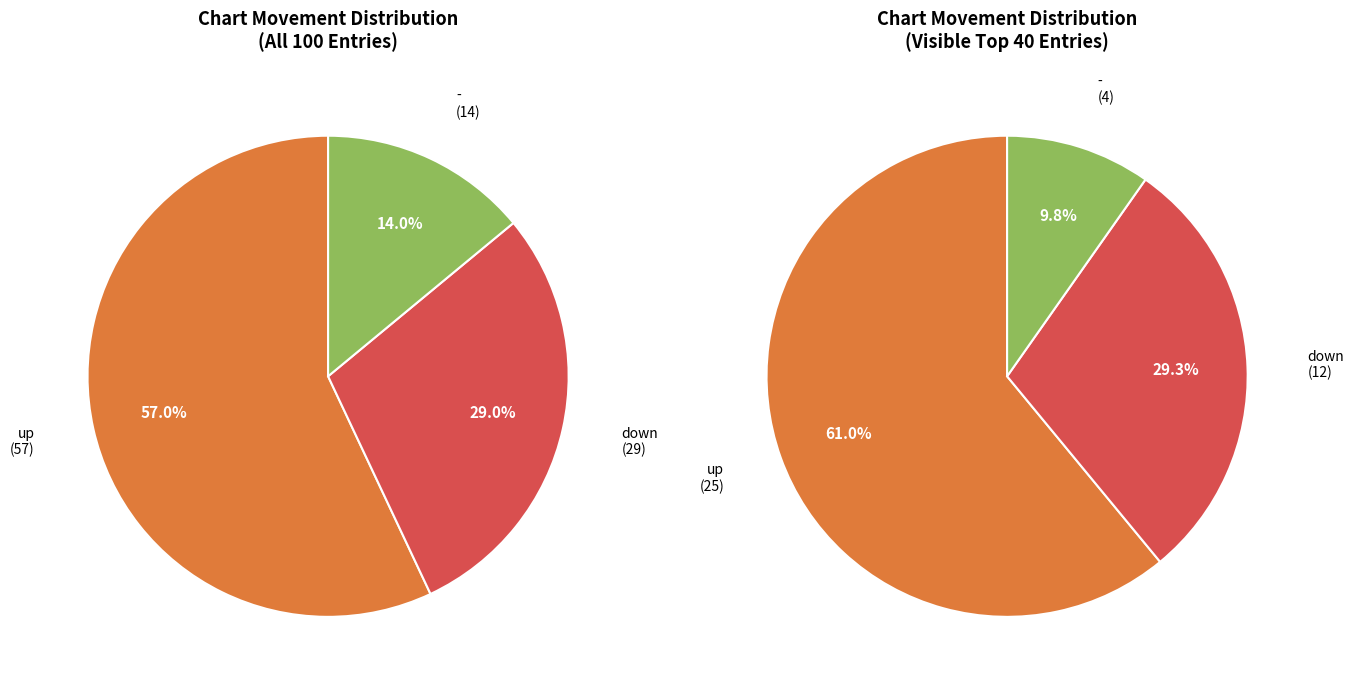

Does any single category account for the majority?

Yes